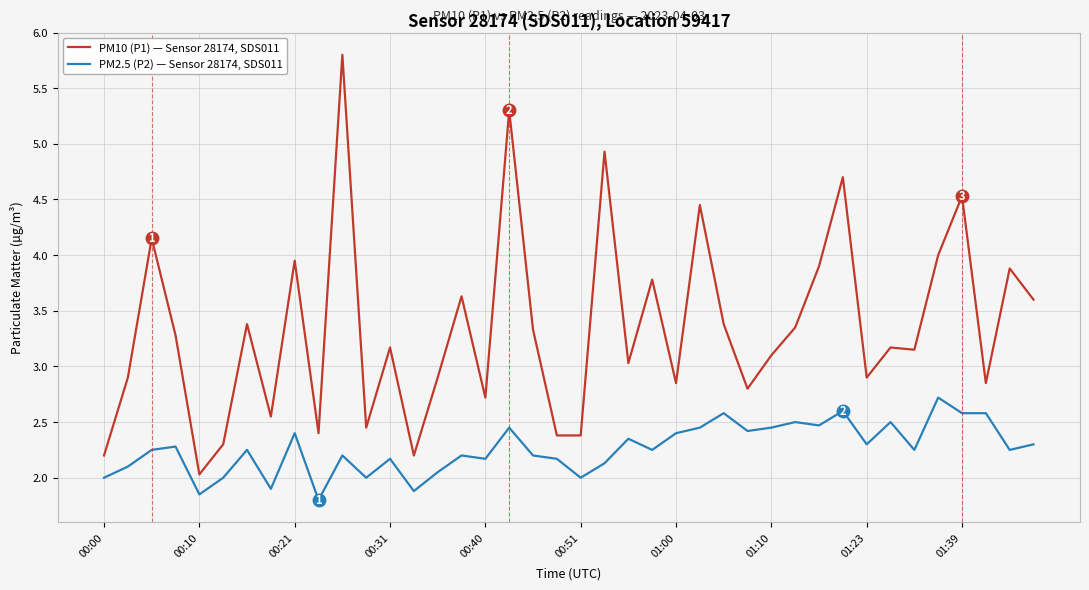

Which series has the largest total across all categories?

PM10 (P1) — Sensor 28174, SDS011